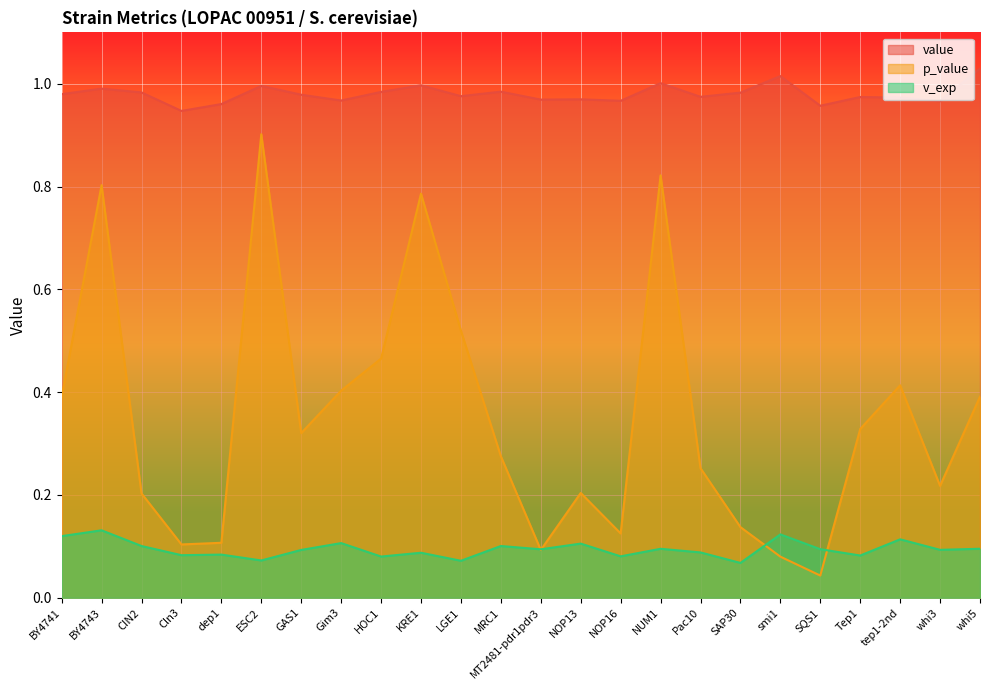

Is the value of v_exp at whi3 greater than the value of value at whi3?

No